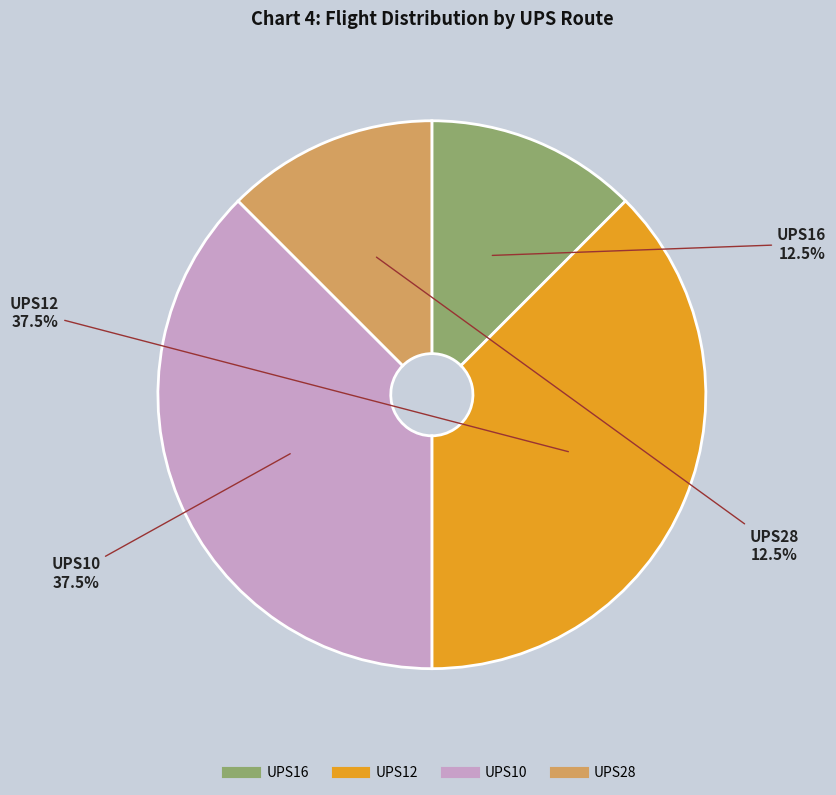

What is the total percentage of UPS16 and UPS10?

50.0%